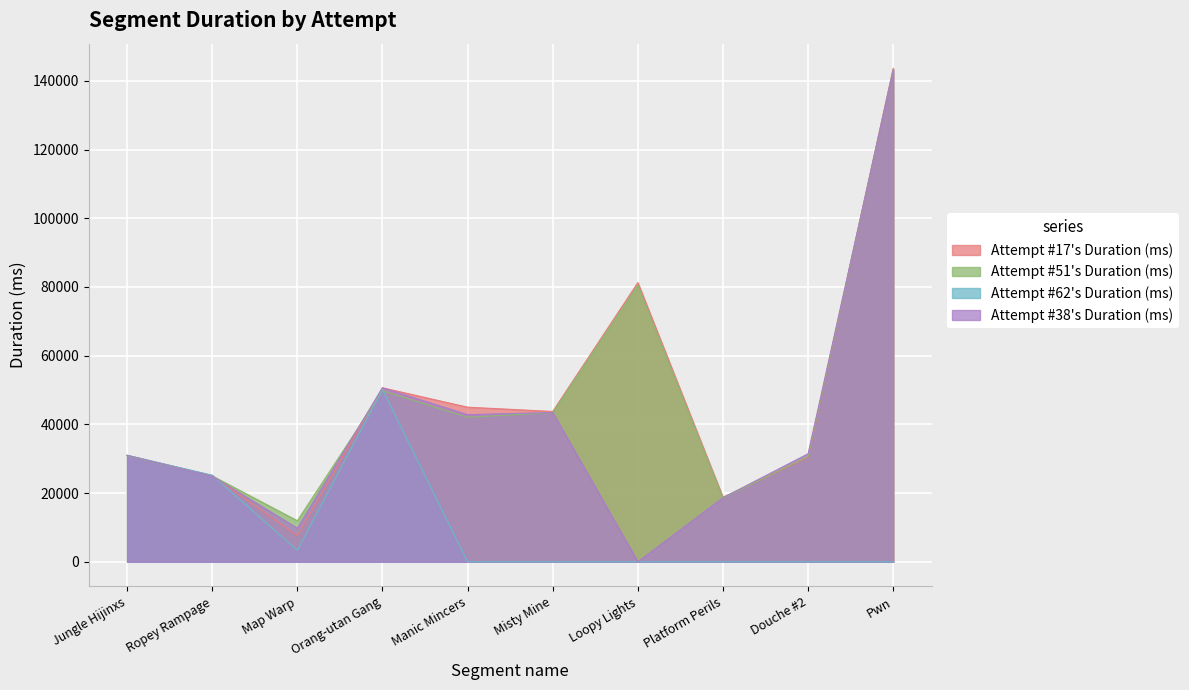

Which series has the largest total across all categories?

Attempt #17's Duration (ms)